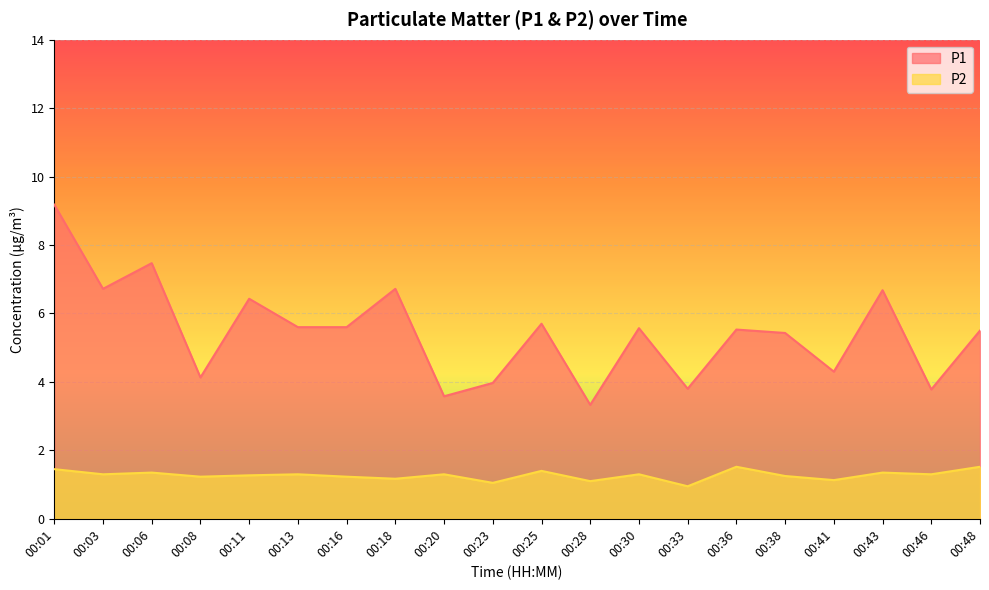

Which series has the largest total across all categories?

P1